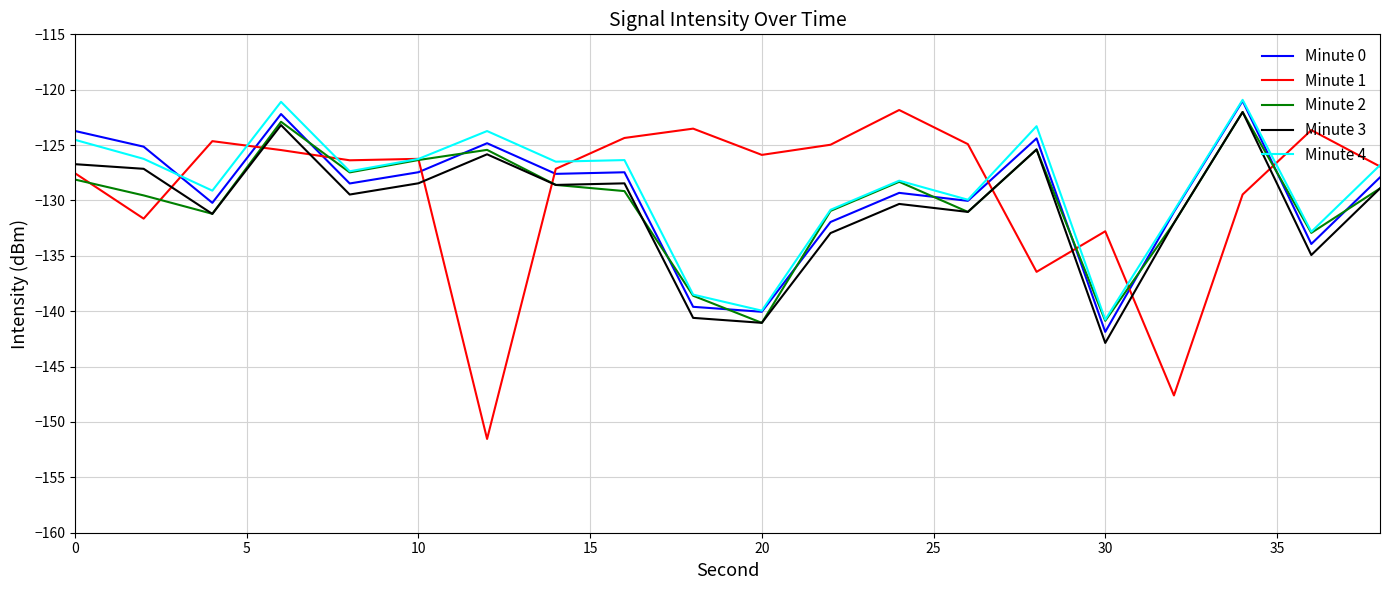

What is the minimum value shown in the chart?

-151.5